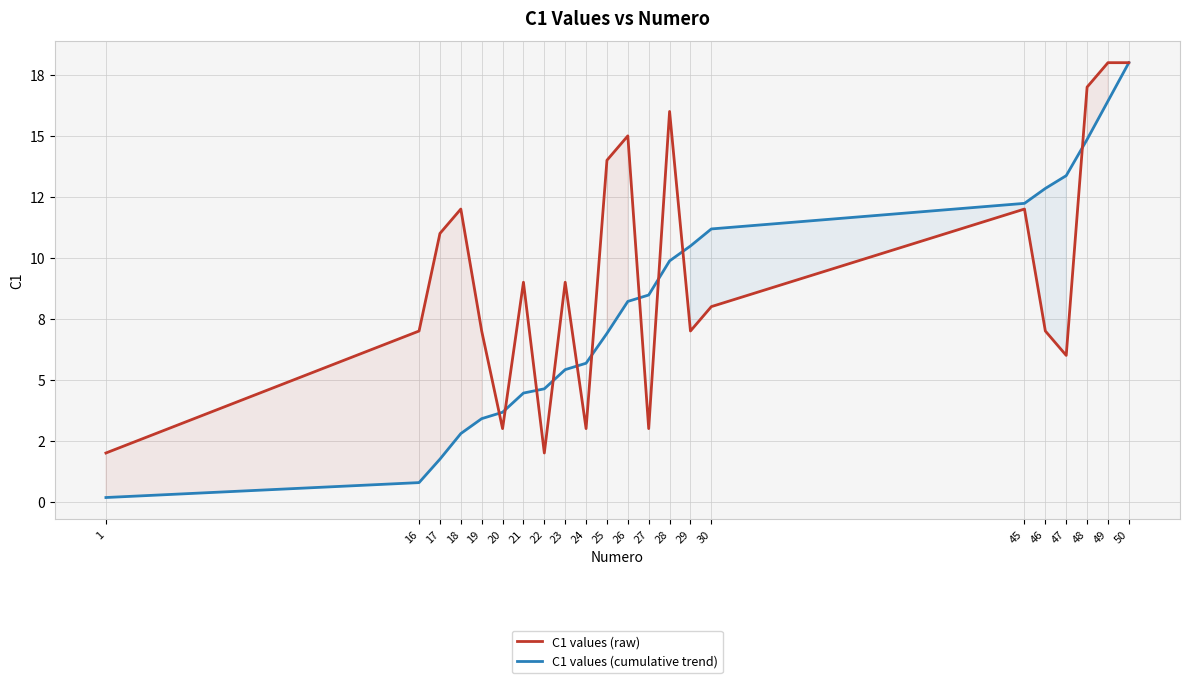

What is the value of the C1 values (raw) point at the 17th from the left?

12.0